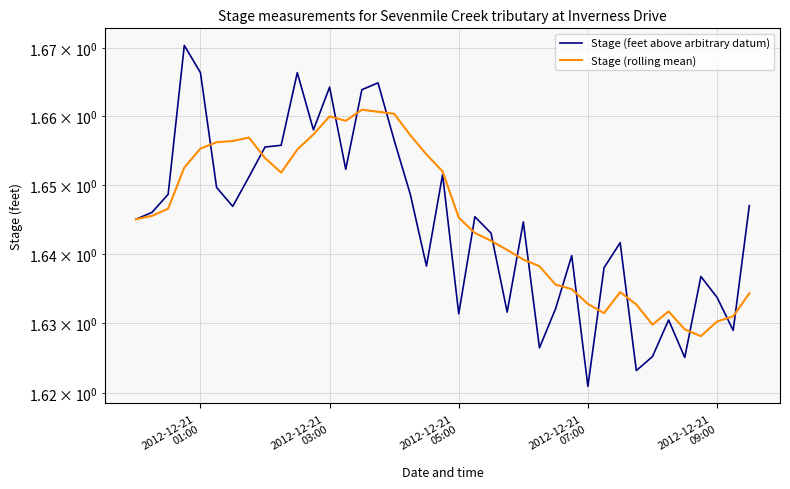

What are all the series names shown in the legend?

Stage (feet above arbitrary datum), Stage (rolling mean)